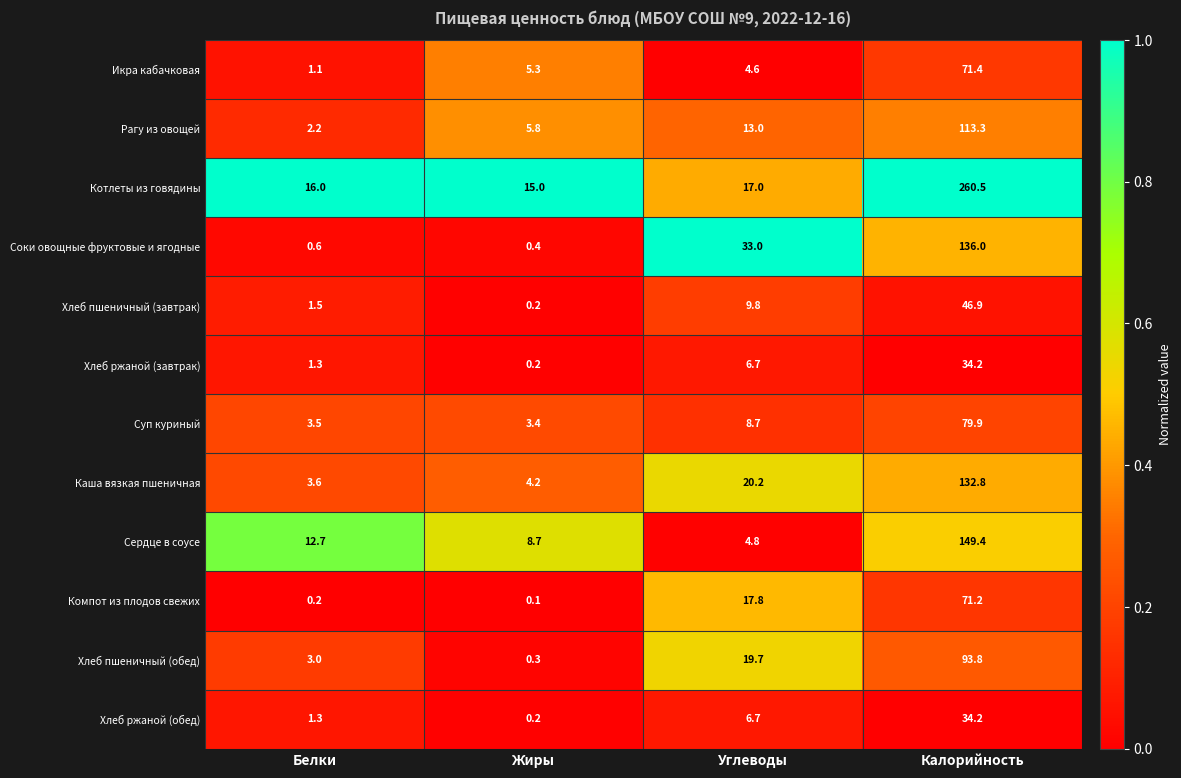

What is the difference between the highest and lowest values at Жиры?

14.9